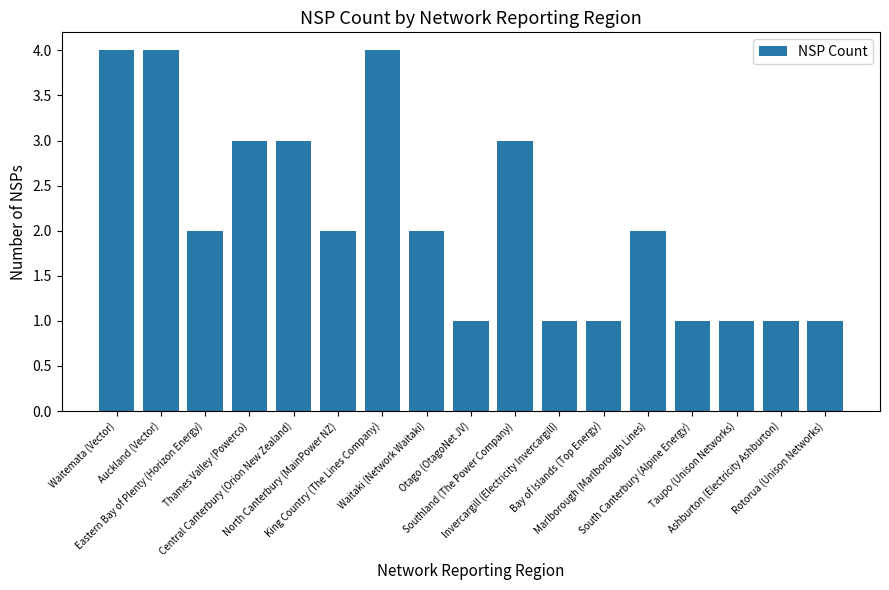

How many categories are shown in the chart?

17